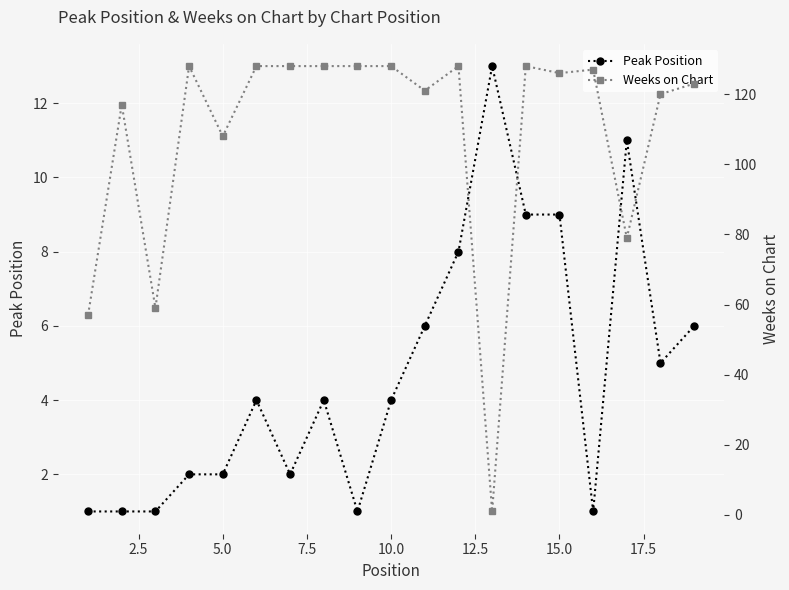

What is the highest value of the Peak Position series?

13